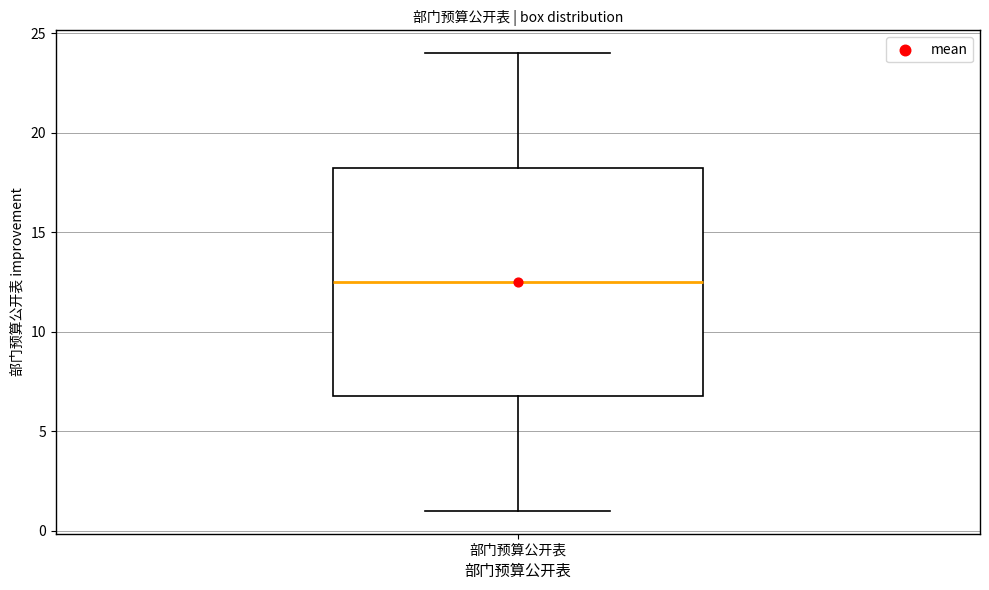

Where is the upper edge of the box for 部门预算公开表 on the y-axis? The values are not printed on the chart, so give them approximately, as read against the axis.

18.5